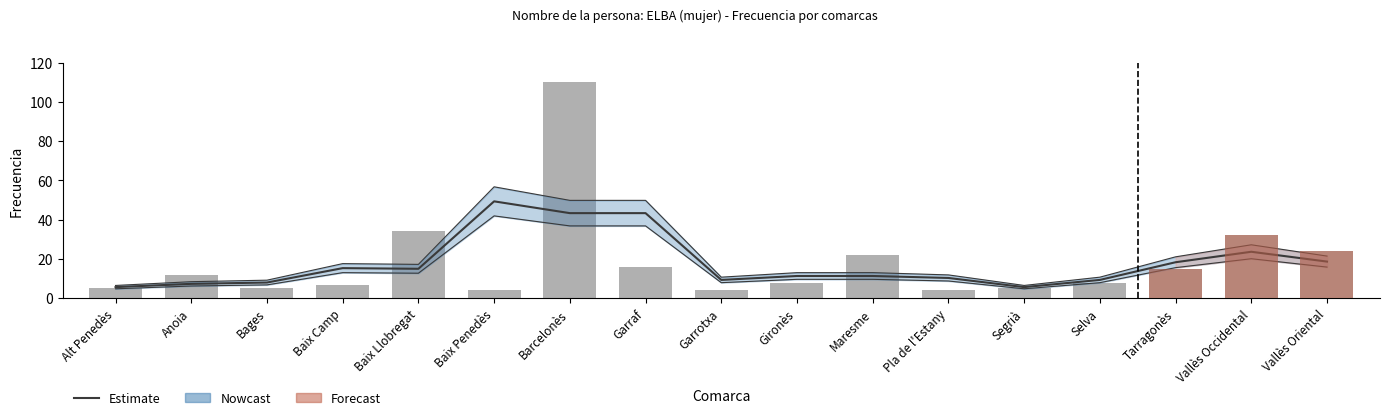

Approximately how many times larger is the value at Baix Llobregat compared to Gironès?

4.2